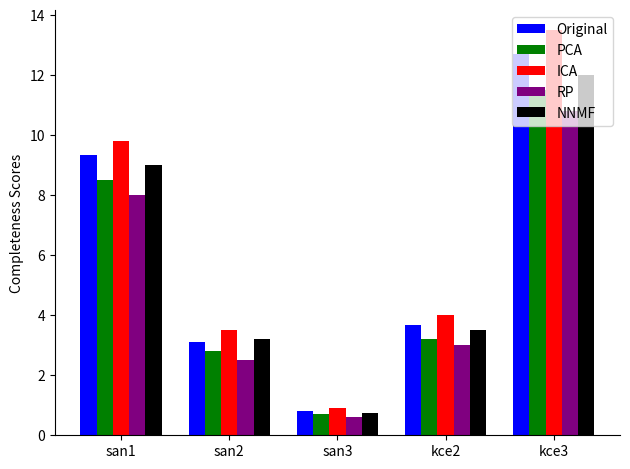

Where is Original nearest to the value 6?

kce2